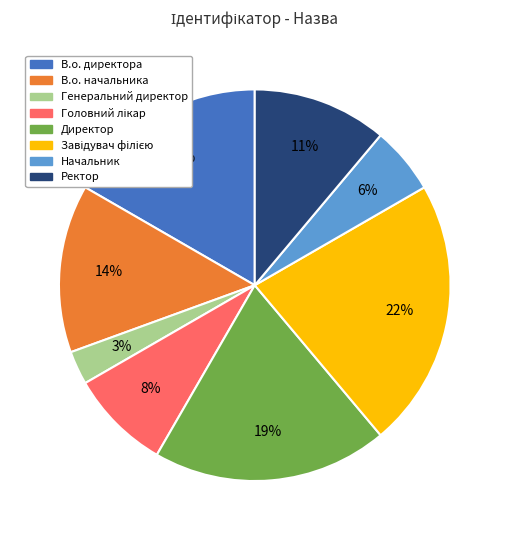

Is the sum of В.о. директора and Начальник greater than half?

No